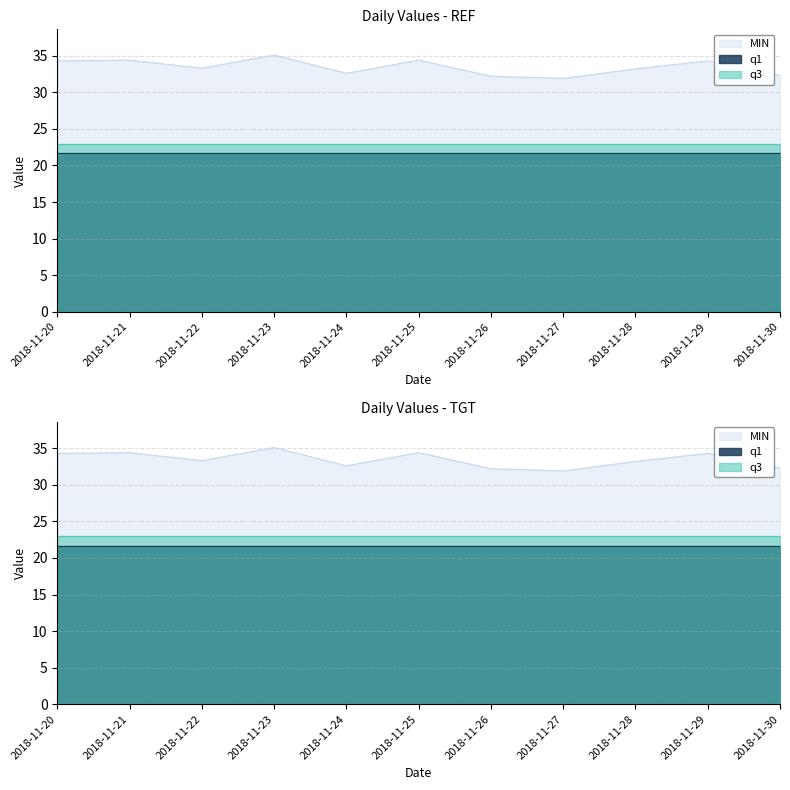

True or false: MIN and q3 cross at least once.

False